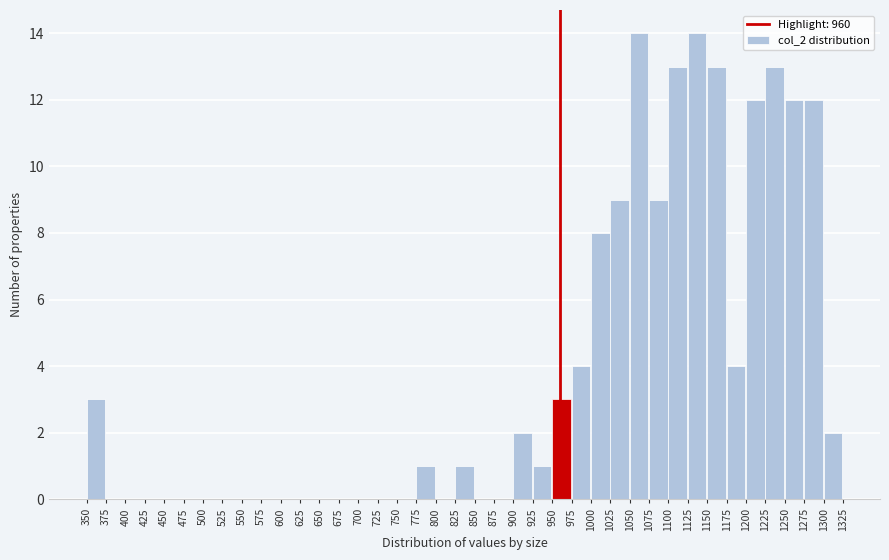

Reading left to right, list every bar in this chart as the range it spans on the x-axis followed by its height. The values are not printed on the chart, so give them approximately, as read against the axis.

350 to 375: 3
375 to 400: 0
400 to 425: 0
425 to 450: 0
450 to 475: 0
475 to 500: 0
500 to 525: 0
525 to 550: 0
550 to 575: 0
575 to 600: 0
600 to 625: 0
625 to 650: 0
650 to 675: 0
675 to 700: 0
700 to 725: 0
725 to 750: 0
750 to 775: 0
775 to 800: 1
800 to 825: 0
825 to 850: 1
850 to 875: 0
875 to 900: 0
900 to 925: 2
925 to 950: 1
950 to 975: 3
975 to 1000: 4
1000 to 1025: 8
1025 to 1050: 9
1050 to 1075: 14
1075 to 1100: 9
1100 to 1125: 13
1125 to 1150: 14
1150 to 1175: 13
1175 to 1200: 4
1200 to 1225: 12
1225 to 1250: 13
1250 to 1275: 12
1275 to 1300: 12
1300 to 1325: 2